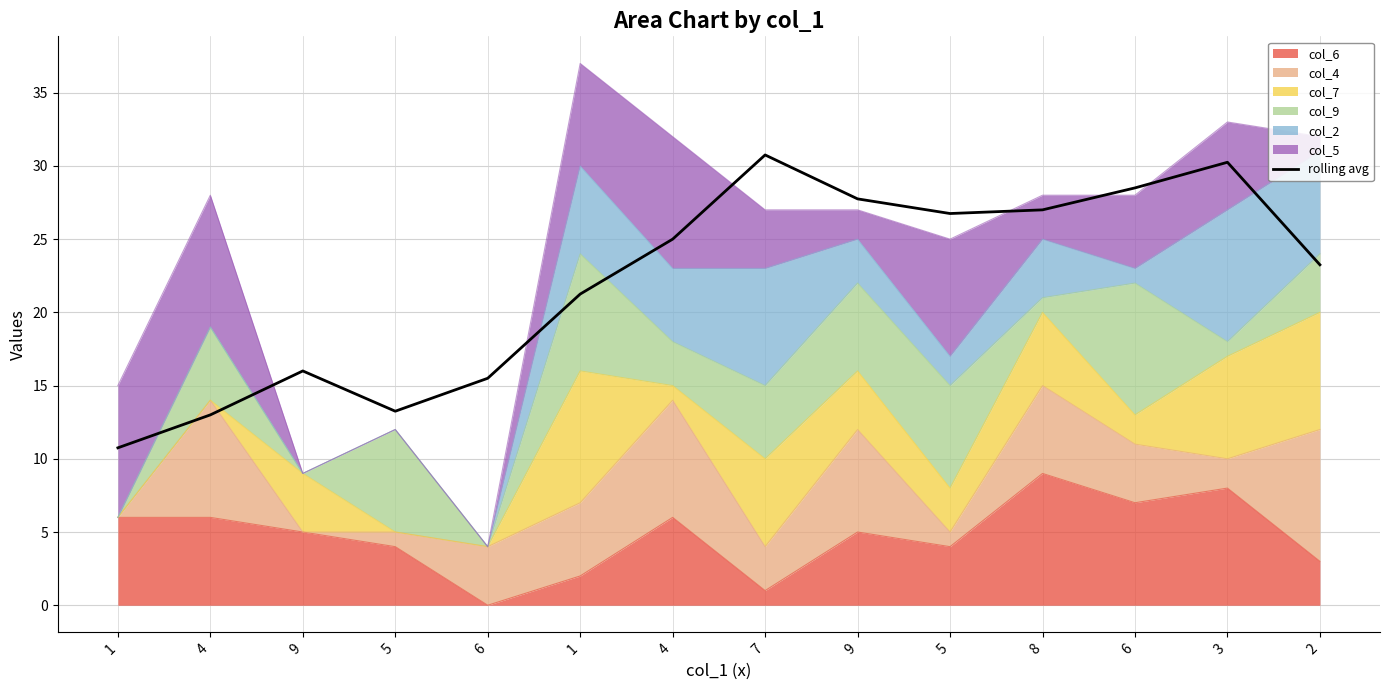

Read the value at 1.

10.8